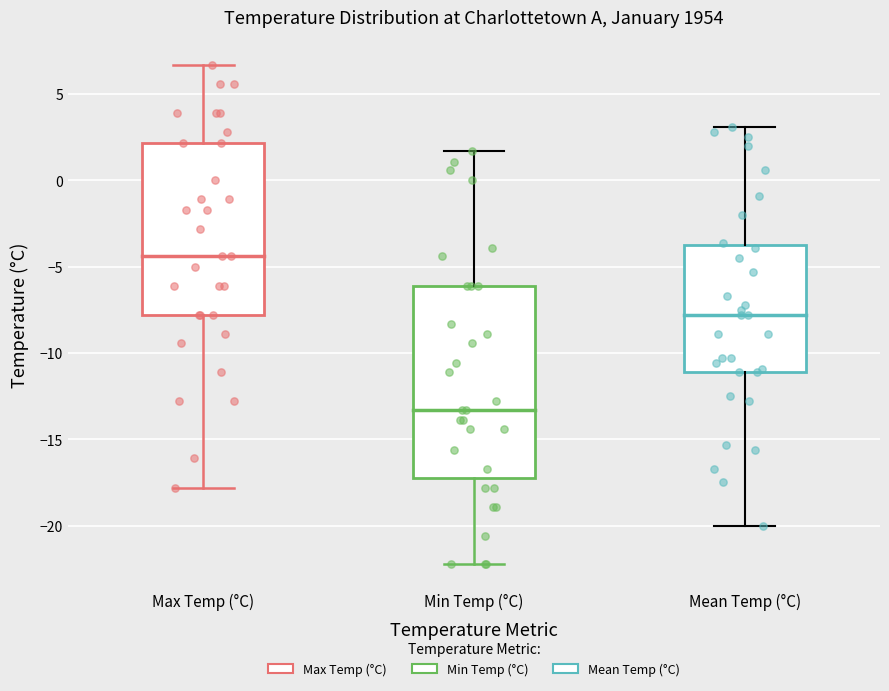

Comparing the boxes themselves (not the whiskers), which one is the tallest?

Min Temp (°C)